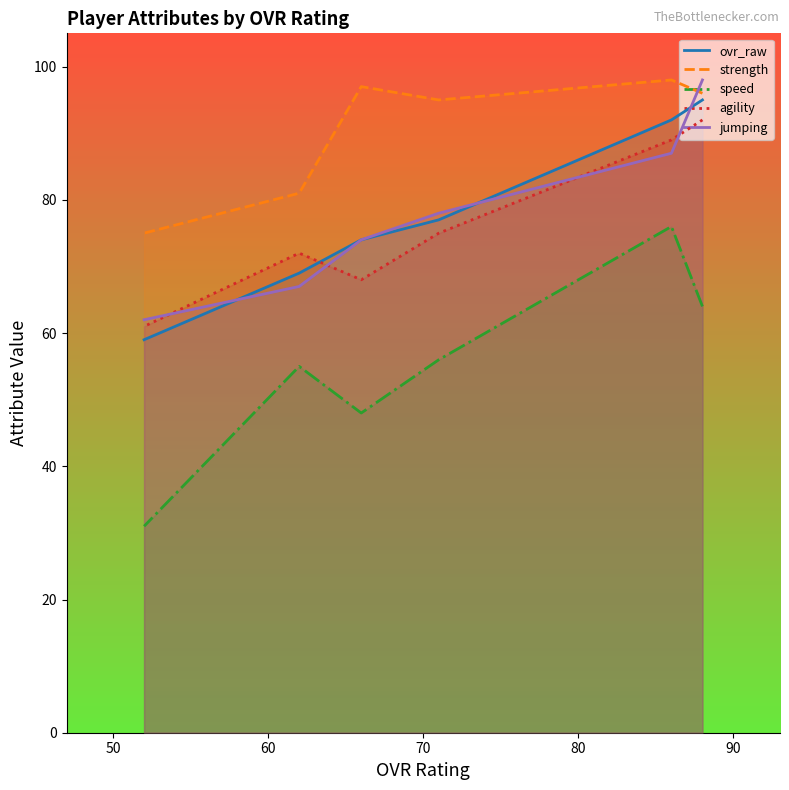

What is the minimum value shown in the chart?

31